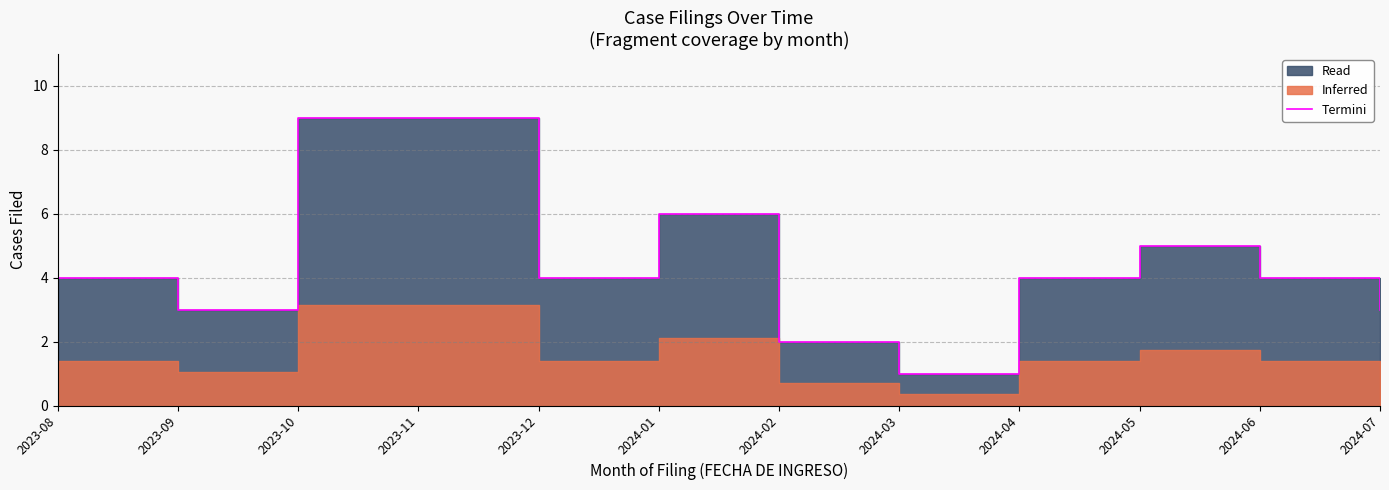

Does the chart display data point markers on the line(s)?

No